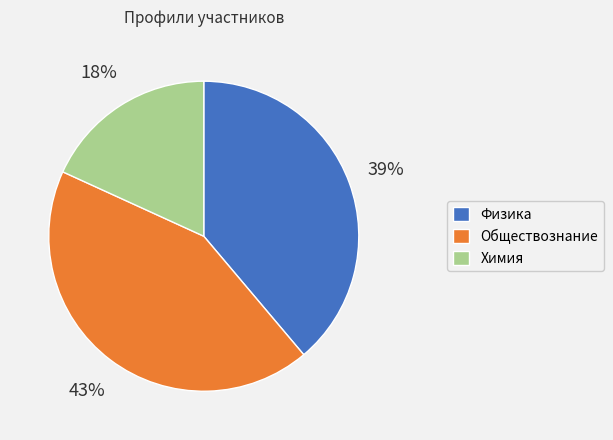

Rank the categories by value from highest to lowest.

Обществознание, Физика, Химия